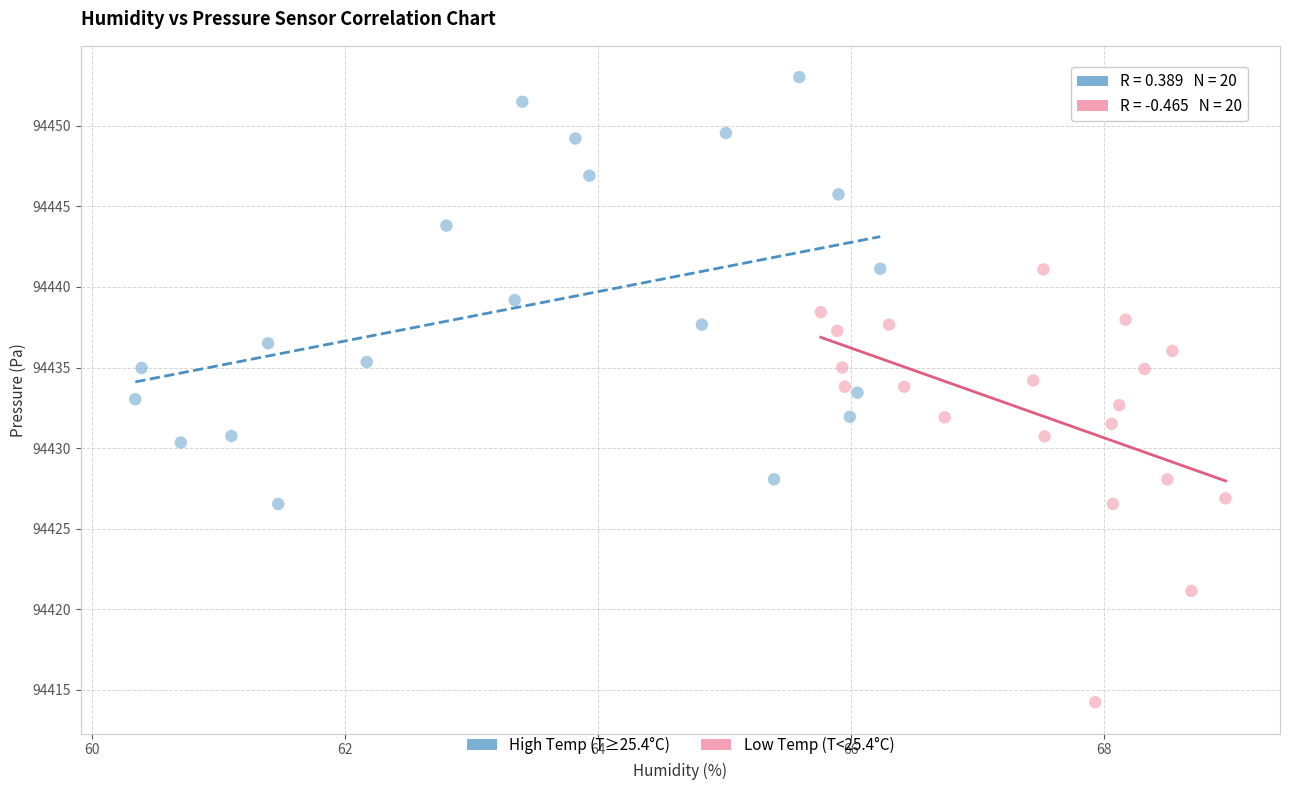

Which series contains the lowest Y value?

Low Temp (T<25.4°C)